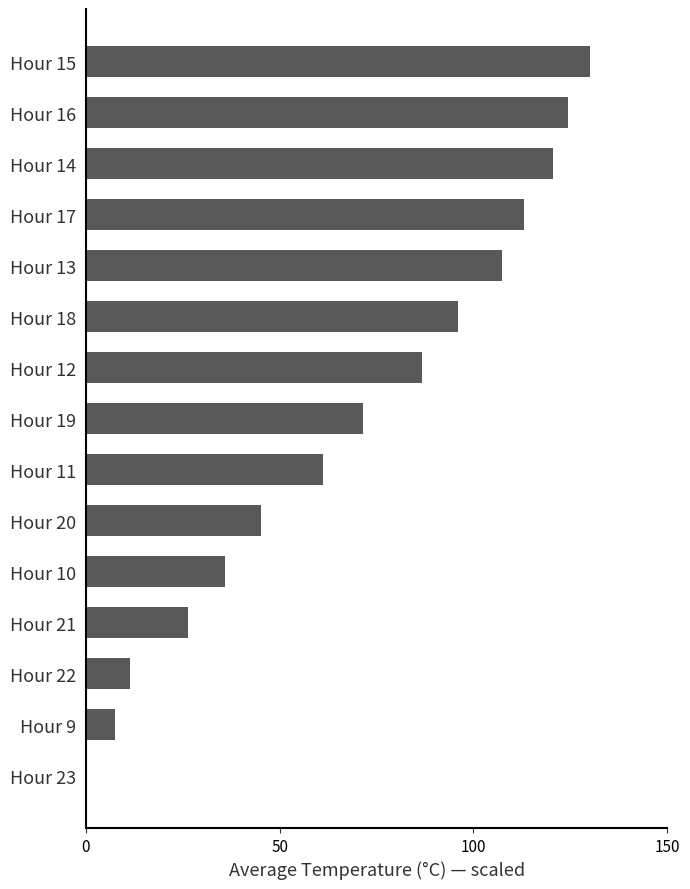

True or false: the data shows 82.2 at Hour 11.

False